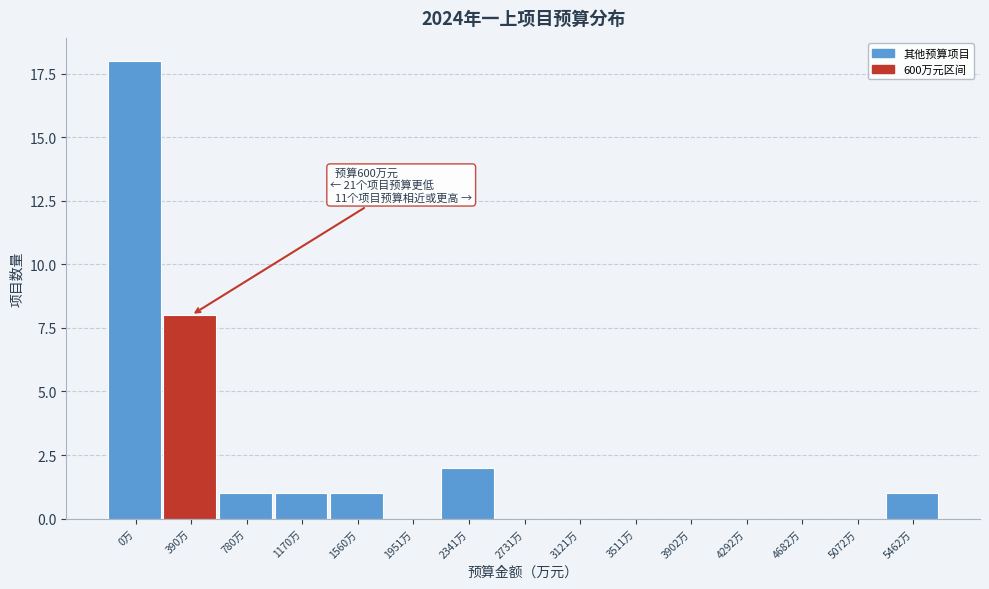

Reading left to right, what are all the values shown in this chart?

0万=18	390万=8	780万=1	1170万=1	1560万=1	1951万=0	2341万=2	2731万=0	3121万=0	3511万=0	3902万=0	4292万=0	4682万=0	5072万=0	5462万=1